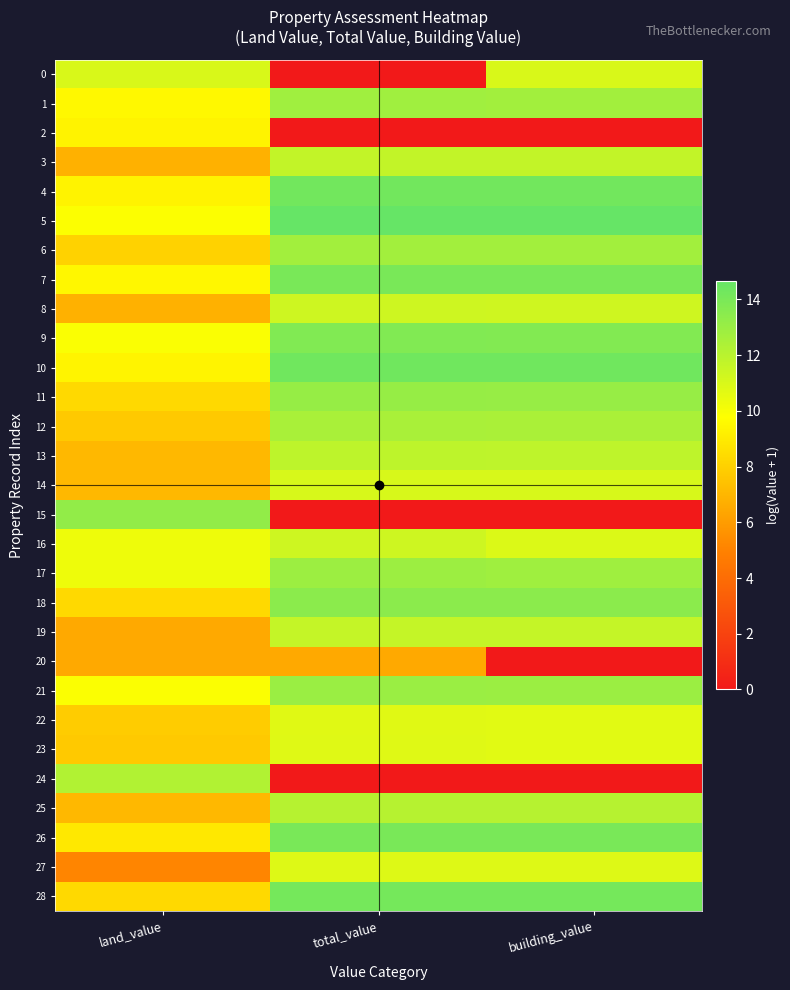

Reading right to left, what are all the values shown in this chart?

0: building_value=11.0	total_value=0.0	land_value=11.0
1: building_value=12.7	total_value=12.8	land_value=9.5
2: building_value=0.0	total_value=0.0	land_value=9.3
3: building_value=11.7	total_value=11.7	land_value=6.8
4: building_value=14.2	total_value=14.3	land_value=9.3
5: building_value=14.7	total_value=14.7	land_value=9.8
6: building_value=12.7	total_value=12.7	land_value=8.1
7: building_value=14.0	total_value=14.0	land_value=9.5
8: building_value=11.3	total_value=11.3	land_value=6.8
9: building_value=13.7	total_value=13.8	land_value=9.9
10: building_value=14.3	total_value=14.3	land_value=9.4
11: building_value=13.1	total_value=13.1	land_value=8.3
12: building_value=12.5	total_value=12.5	land_value=7.7
13: building_value=11.9	total_value=11.9	land_value=7.1
14: building_value=11.0	total_value=11.1	land_value=7.1
15: building_value=0.0	total_value=0.0	land_value=13.2
16: building_value=10.9	total_value=11.3	land_value=10.3
17: building_value=12.8	total_value=12.9	land_value=10.3
18: building_value=13.4	total_value=13.4	land_value=8.3
19: building_value=11.6	total_value=11.6	land_value=6.5
20: building_value=0.0	total_value=6.5	land_value=6.5
21: building_value=12.9	total_value=13.0	land_value=9.9
22: building_value=10.7	total_value=10.8	land_value=7.8
23: building_value=10.7	total_value=10.8	land_value=7.7
24: building_value=0.0	total_value=0.0	land_value=12.2
25: building_value=12.1	total_value=12.1	land_value=7.1
26: building_value=14.0	total_value=14.0	land_value=8.9
27: building_value=10.8	total_value=10.8	land_value=5.1
28: building_value=14.2	total_value=14.2	land_value=8.4